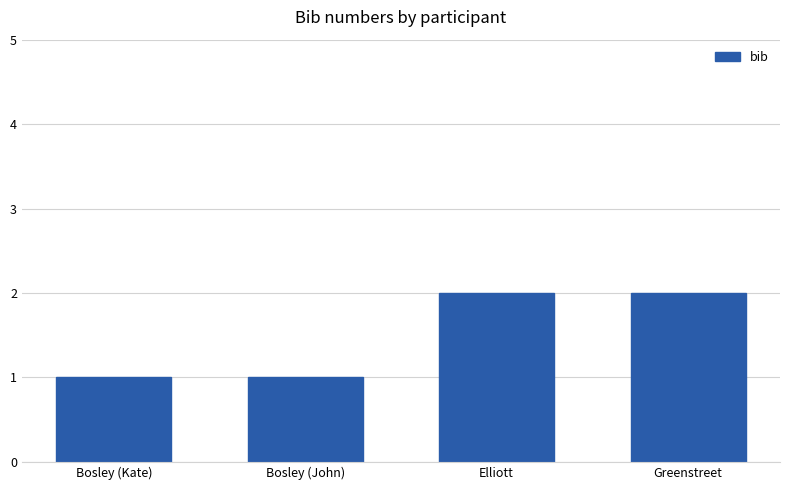

Does the chart contain stacked bars?

No